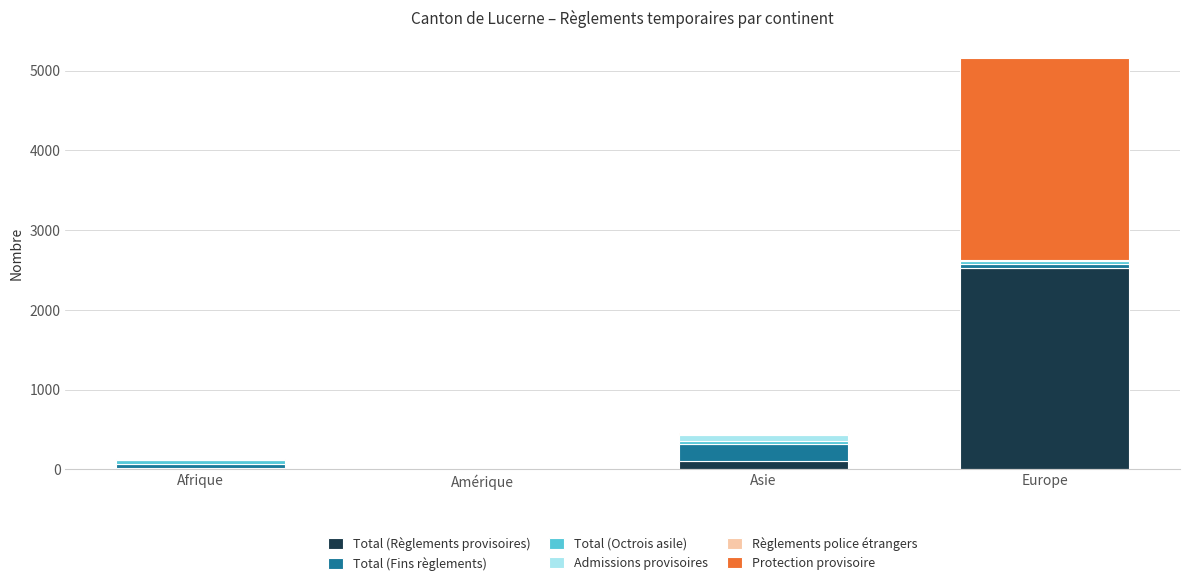

Which category has the highest value in the Total (Règlements provisoires) series?

Europe